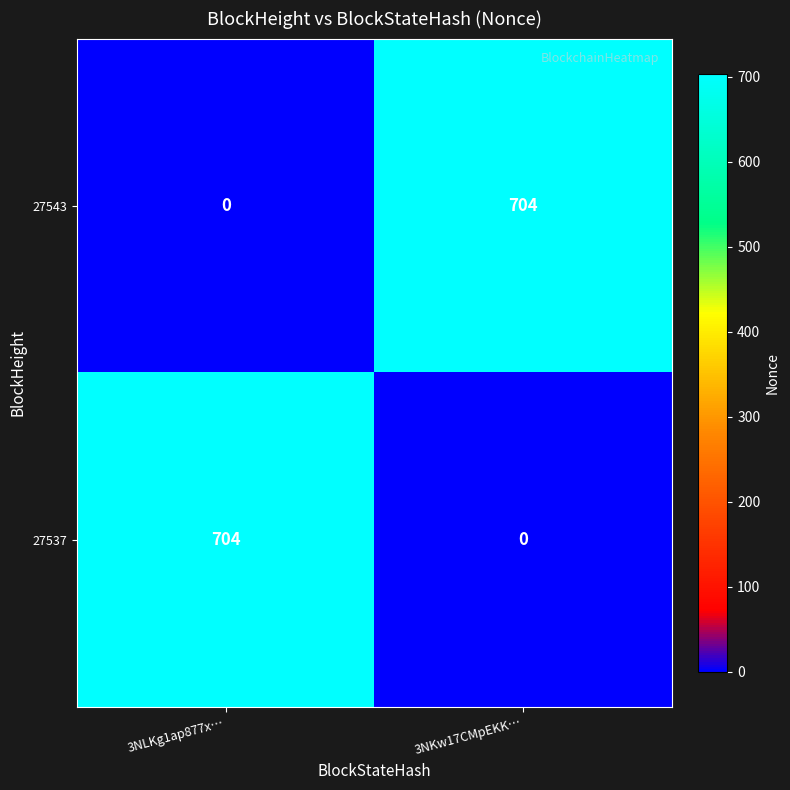

What is the total value across all series at 3NKw17CMpEKK…?

704